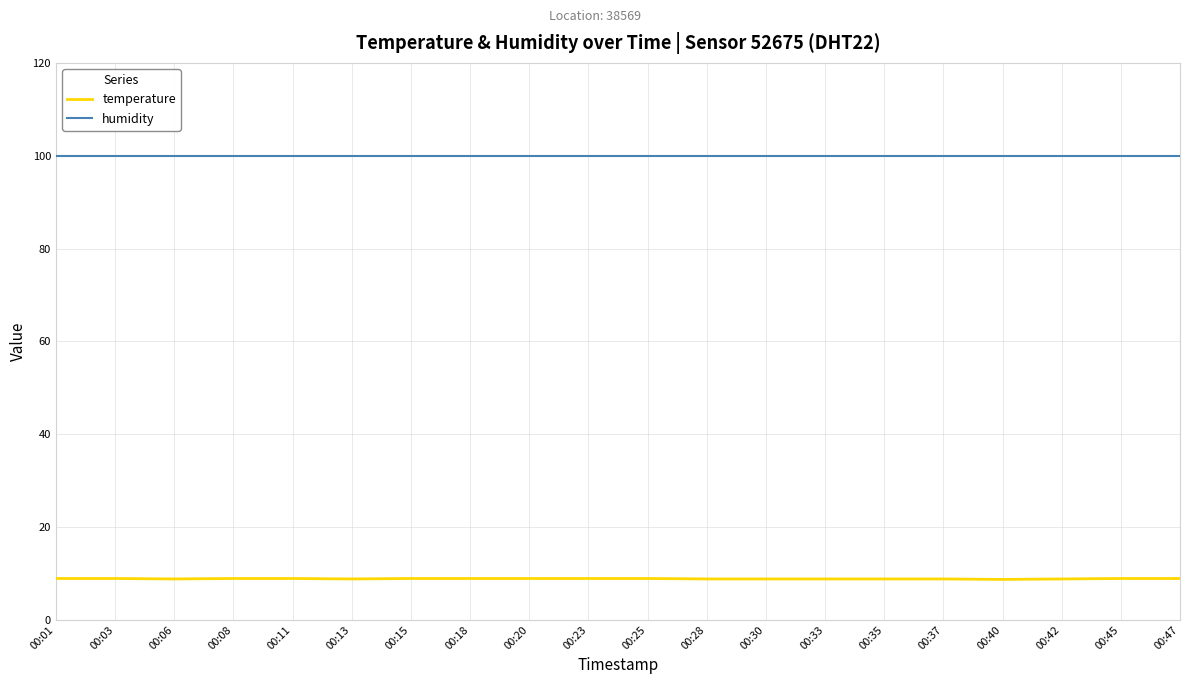

What is the difference between the highest and lowest values at 00:23?

91.0